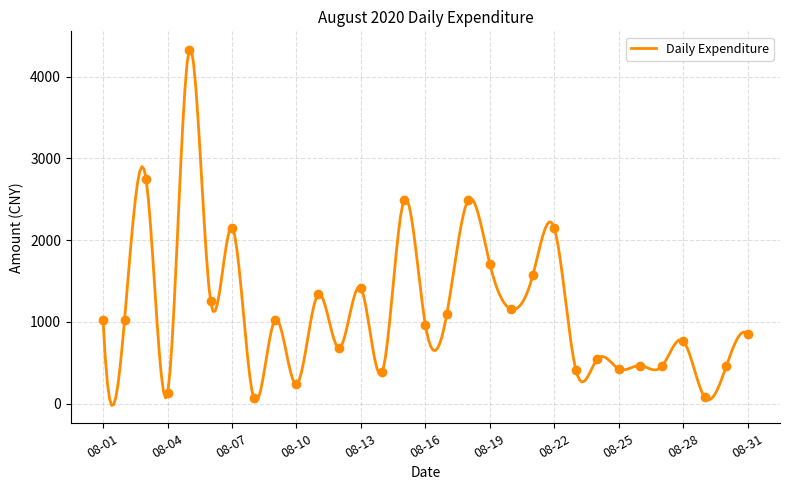

The value at 08-15 is 2486. True or false?

True